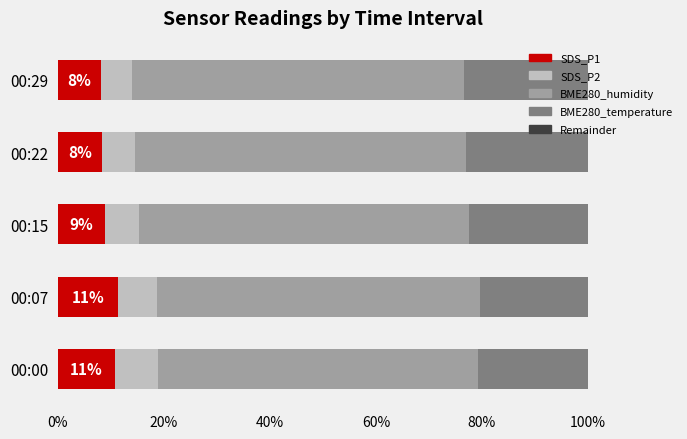

What is the total value across all series at 00:29?

100.0